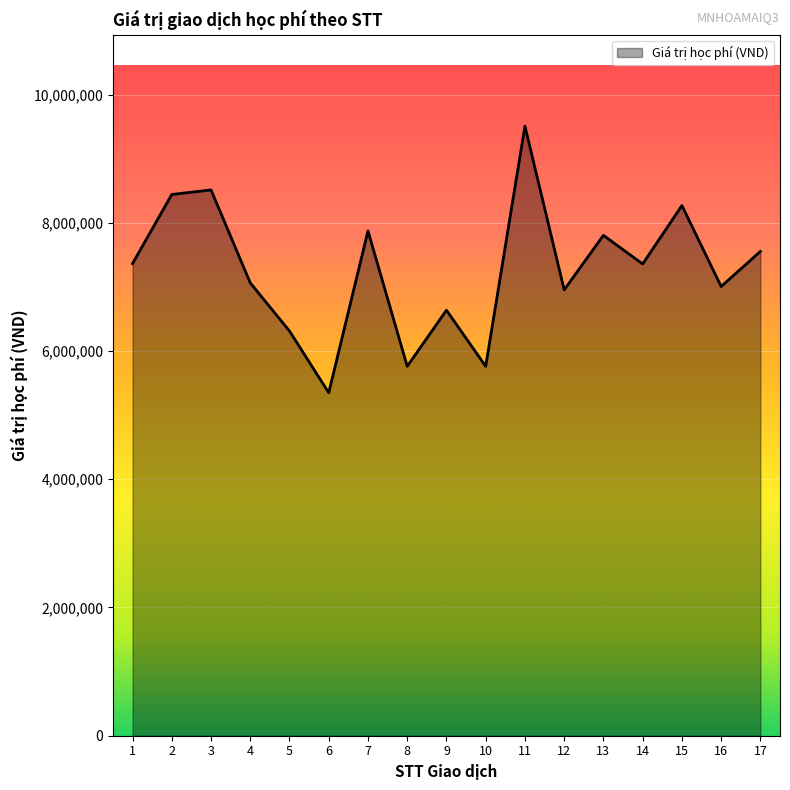

True or false: there are more than 2 points higher than both neighbors.

True